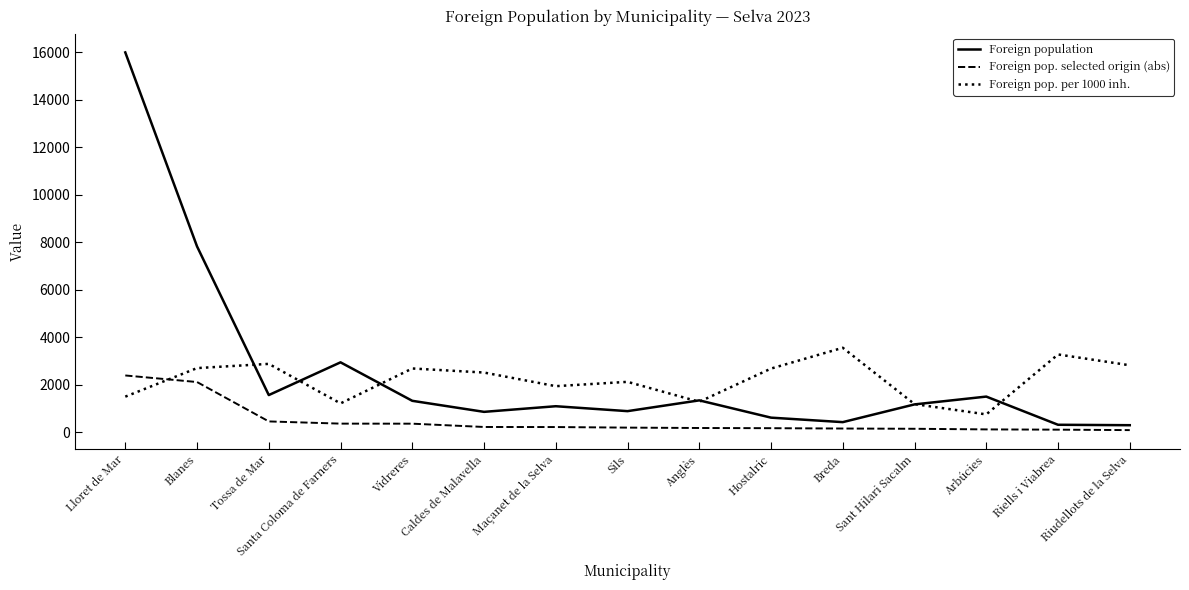

Where do Foreign pop. per 1000 inh. and Foreign pop. selected origin (abs) first cross each other?

Lloret de Mar and Blanes